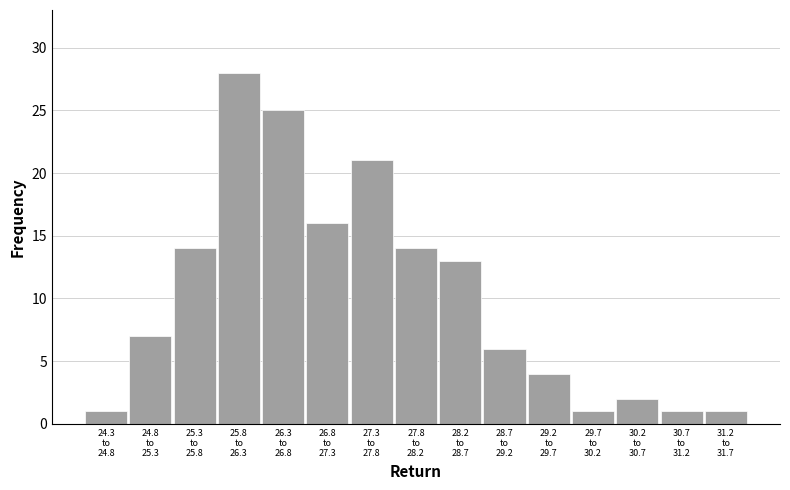

Reading right to left, list all the values displayed in this chart.

1	1	2	1	4	6	13	14	21	16	25	28	14	7	1